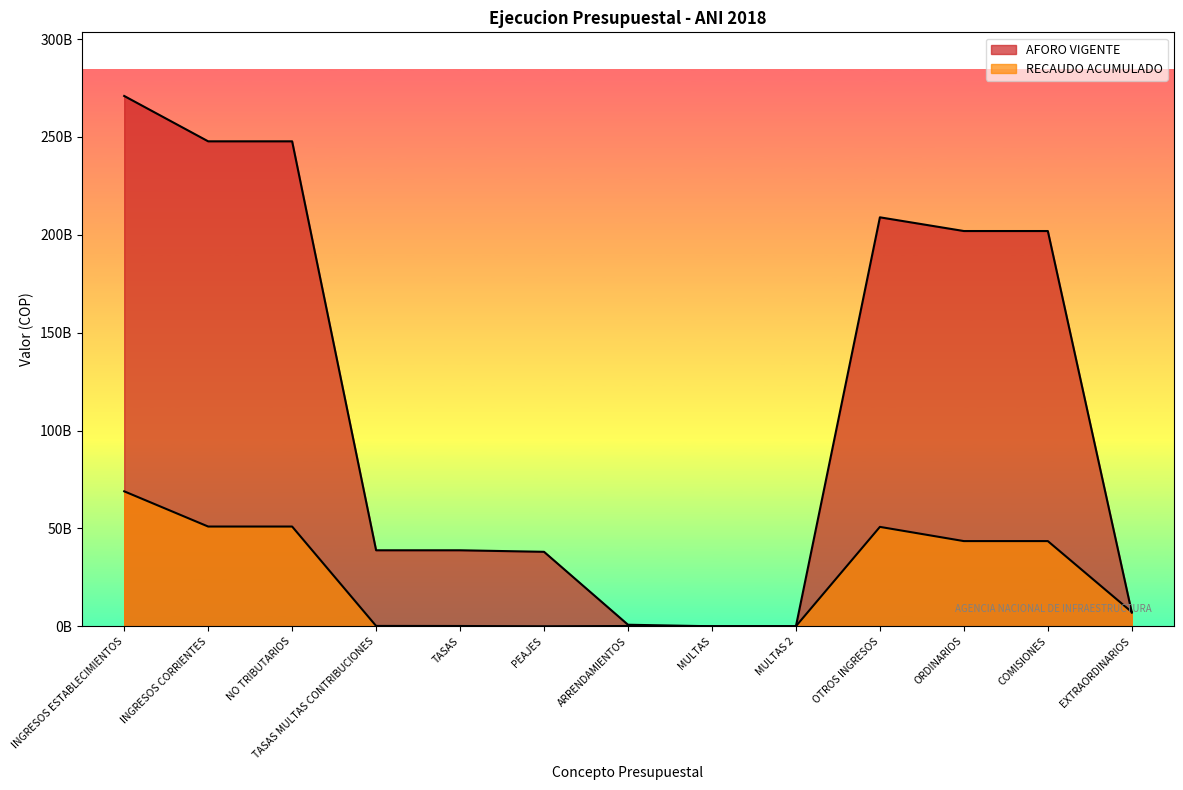

What is the sum of the RECAUDO ACUMULADO values at INGRESOS ESTABLECIMIENTOS and PEAJES?

68949375972.9